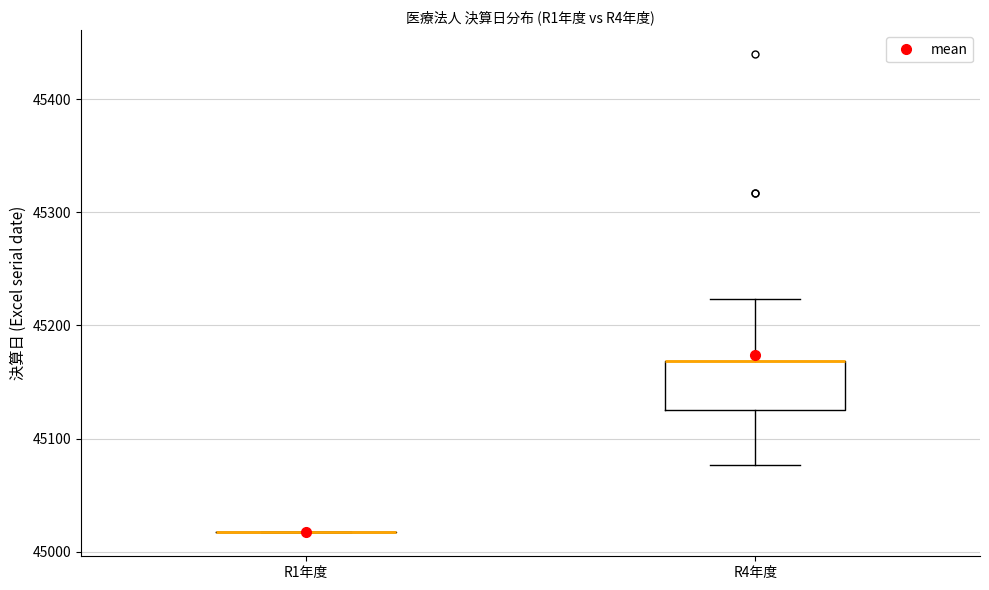

Which box is the tallest, from its lower edge to its upper edge?

R4年度